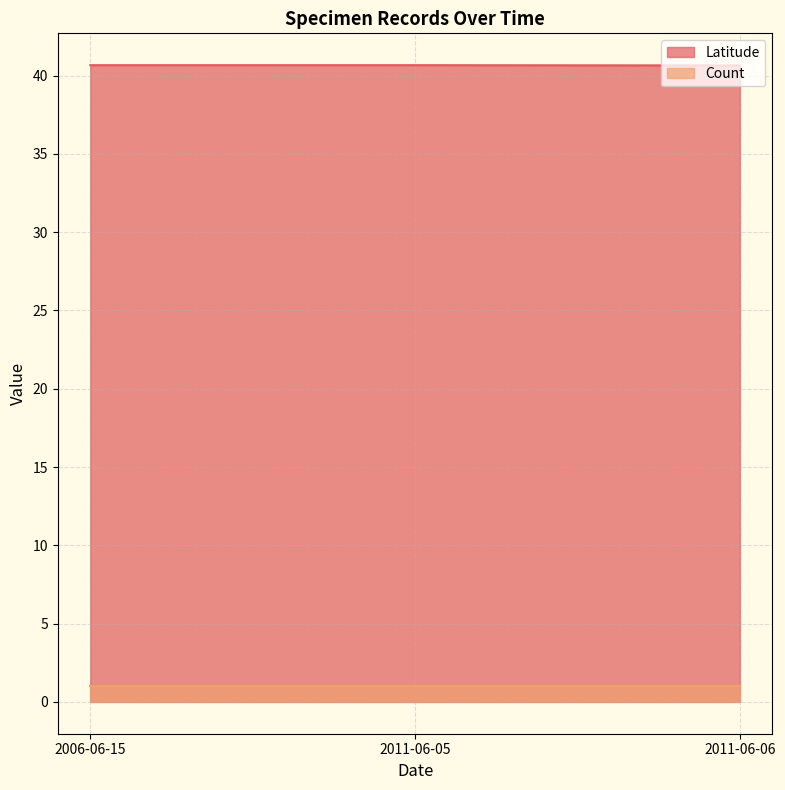

Is it true that the value at 2011-06-06 is 40.6?

True